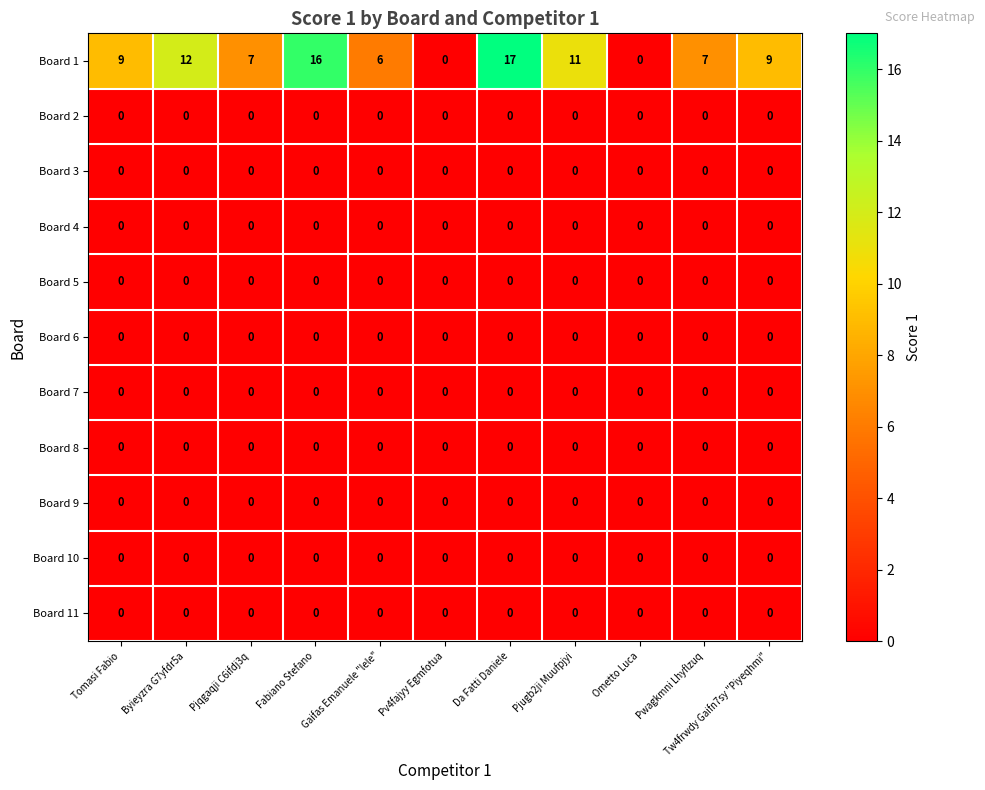

What is the greatest value displayed?

17